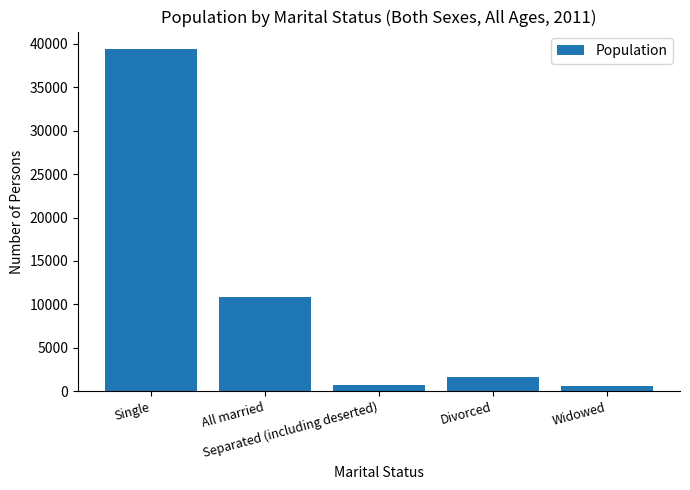

What value does the data have at Single?

39443